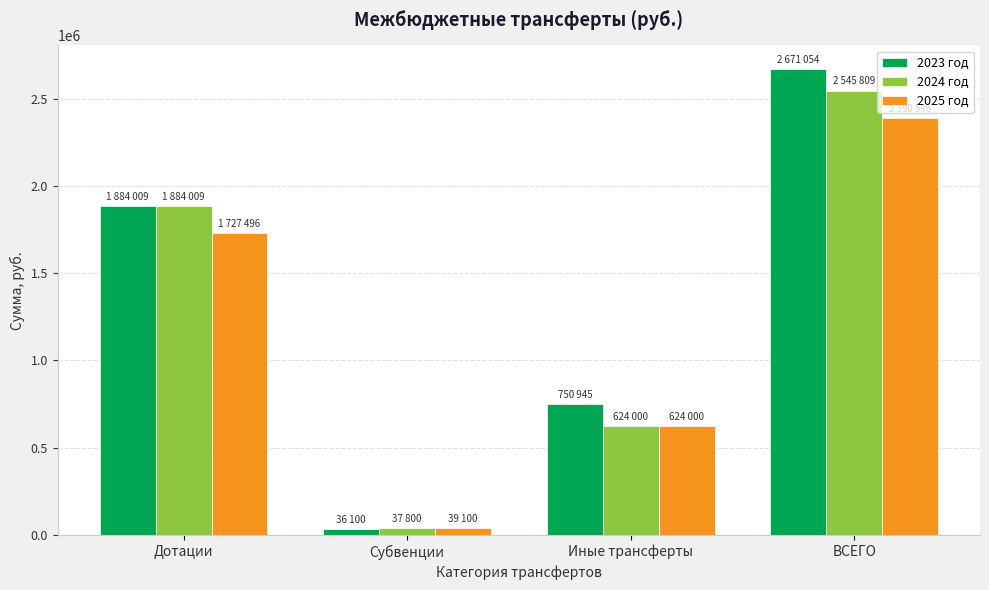

How many categories are shown in the chart?

4